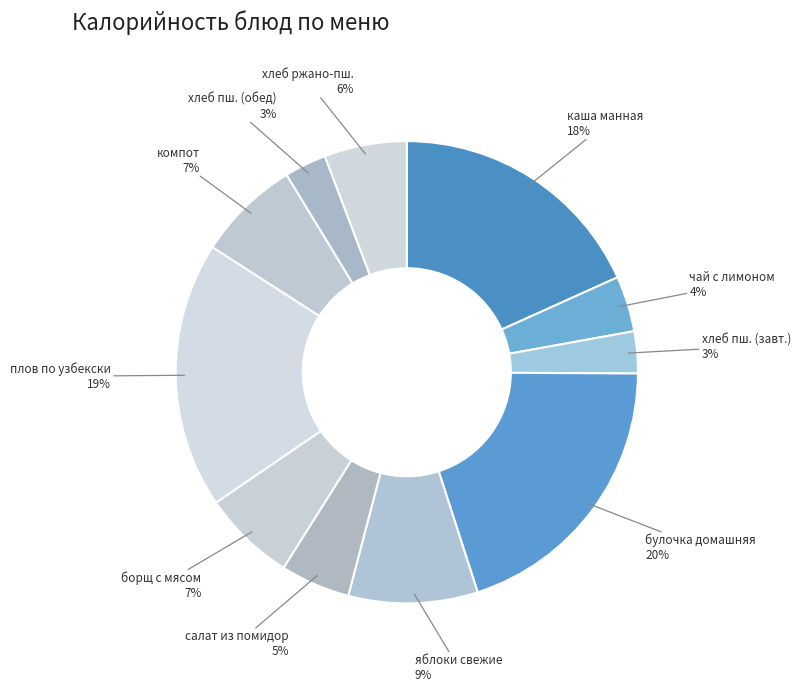

To the nearest percent, what is the combined percentage of чай с лимоном and яблоки свежие?

13%